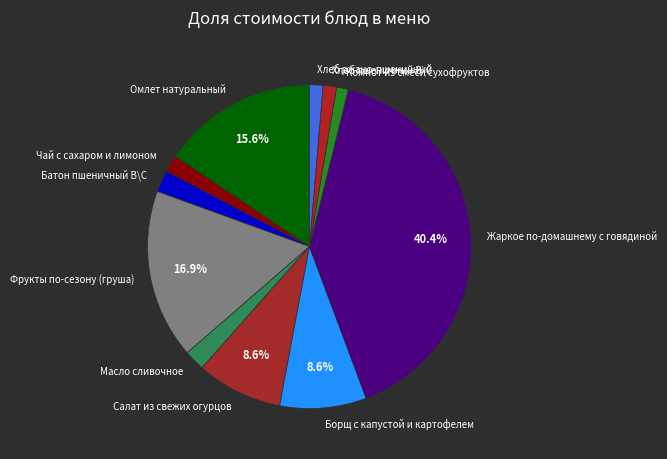

How many slices are in this pie chart?

11